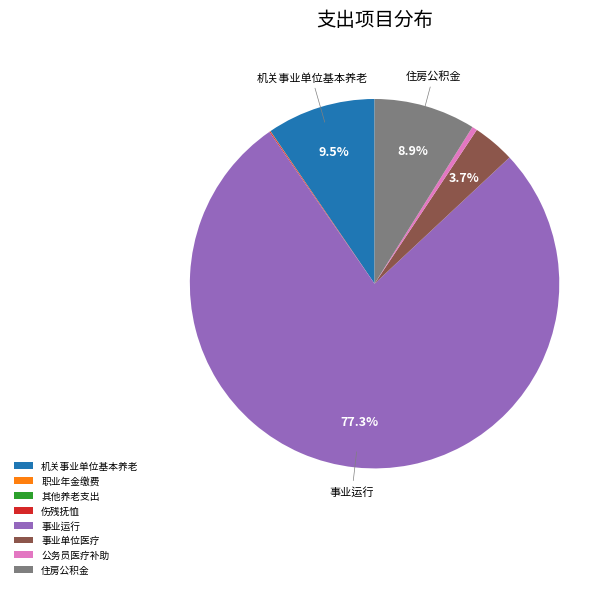

Between 公务员医疗补助 and 事业单位医疗, which is larger?

事业单位医疗